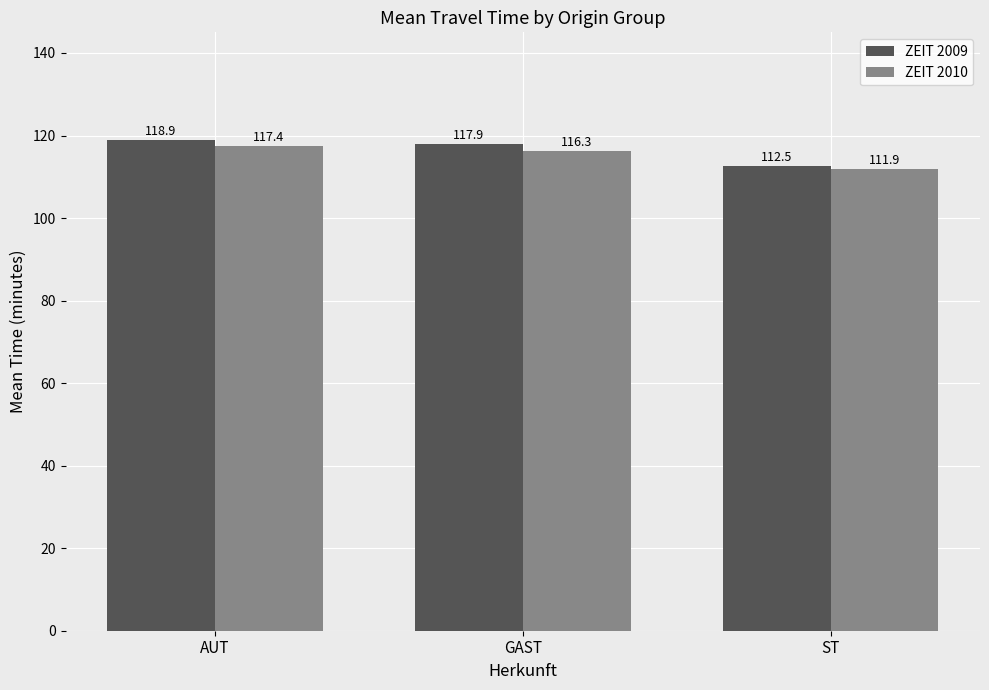

At how many categories does at least one series exceed 115?

2